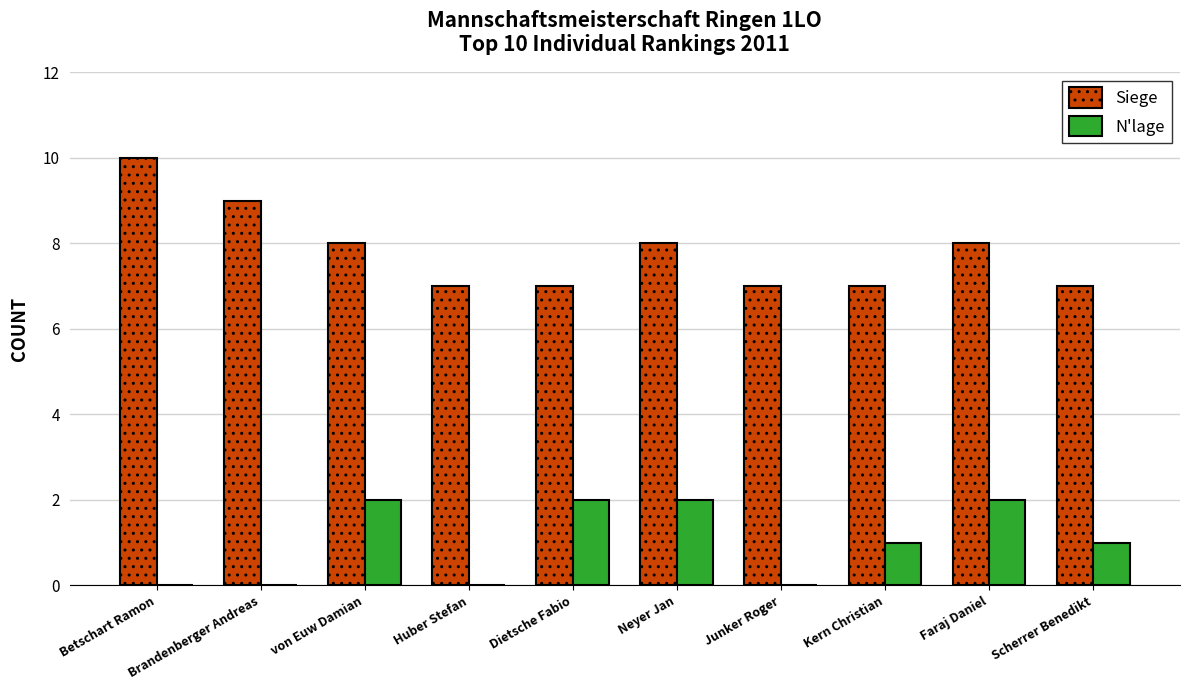

True or false: Siege has a value of 7 at Dietsche Fabio.

True